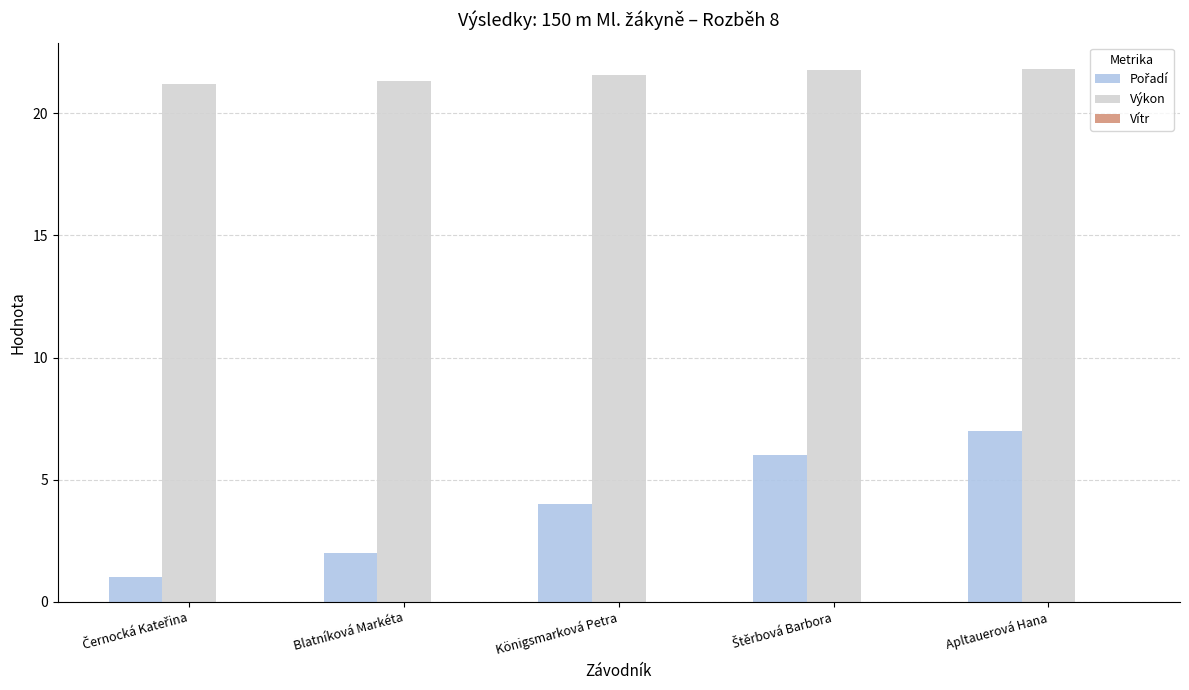

At which category is the sum across all series the highest?

Apltauerová Hana